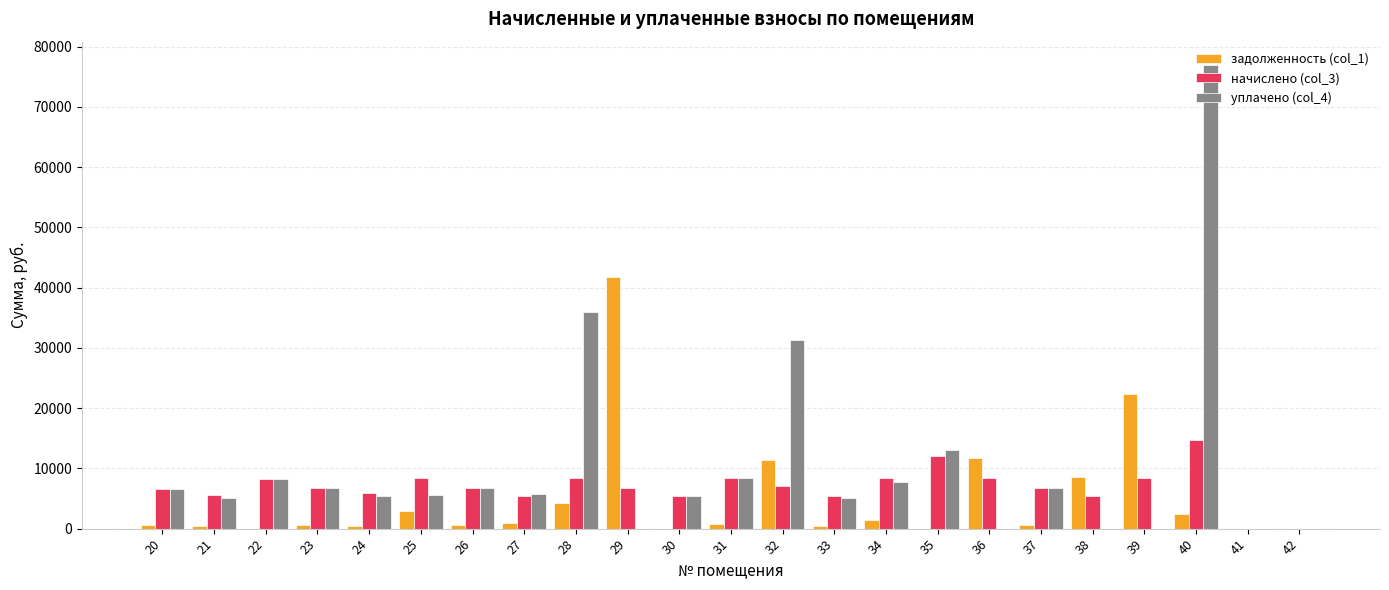

What is the average value of the уплачено (col_4) series?

10473.1